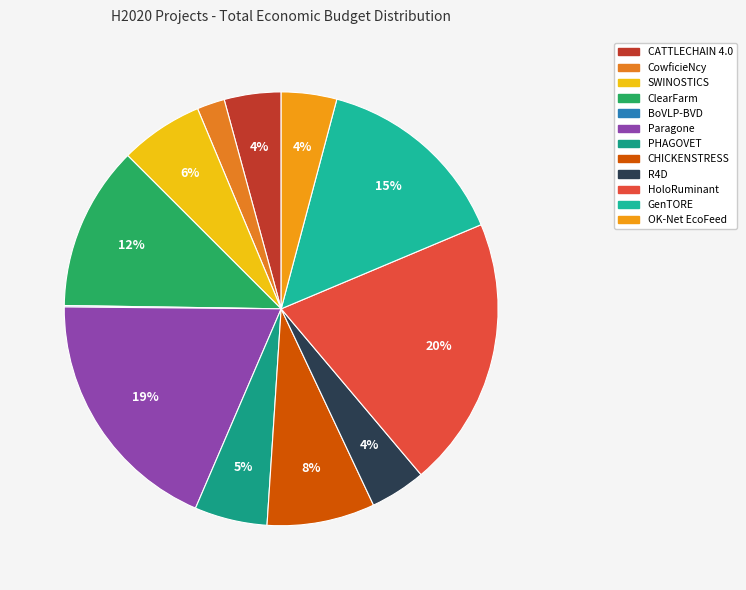

Is there any slice that represents more than half of the pie?

No